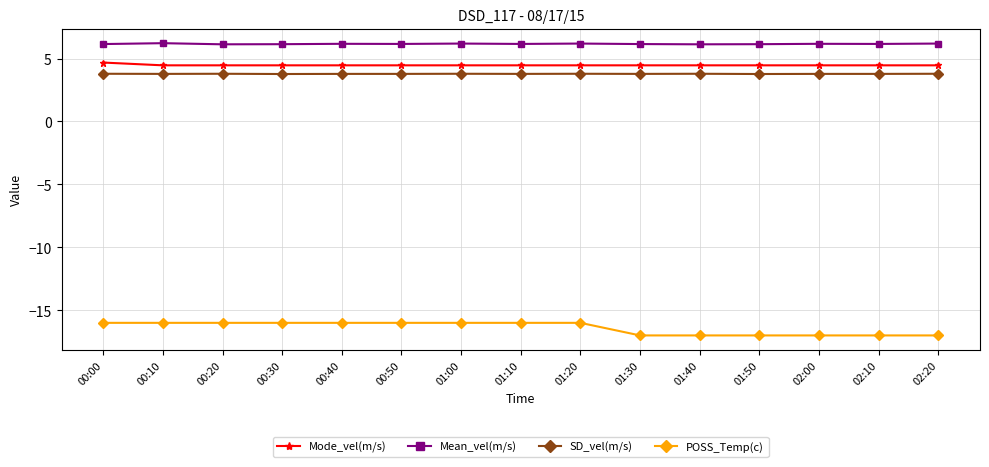

What position from the right is 00:20?

13